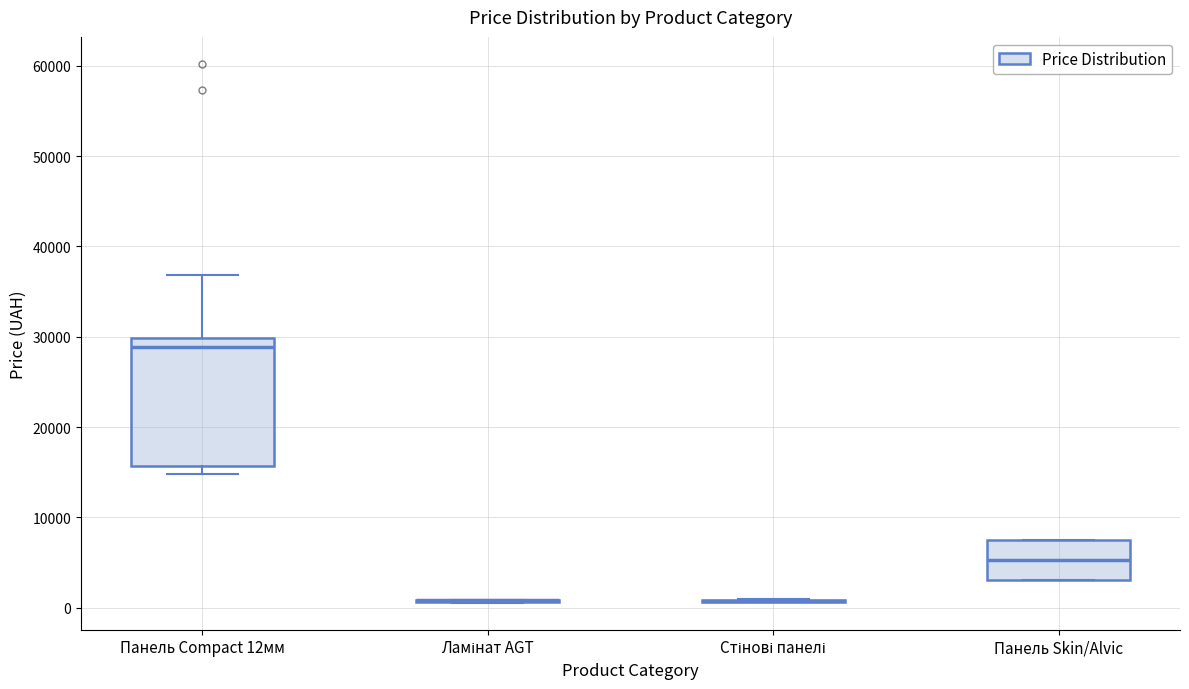

Reading left to right, read every box against the y-axis: the position of its median line, the range the box covers, and the ends of its whiskers. The values are not printed on the chart, so give them approximately, as read against the axis.

Панель Compact 12мм: median 29000, box 16000 to 30000, whiskers 15000 to 37000
Ламінат AGT: box collapsed to a line at 1000, whiskers 1000 to 1000
Стінові панелі: box collapsed to a line at 1000, whiskers 1000 to 1000
Панель Skin/Alvic: median 5000, box 3000 to 7000, whiskers 3000 to 7000